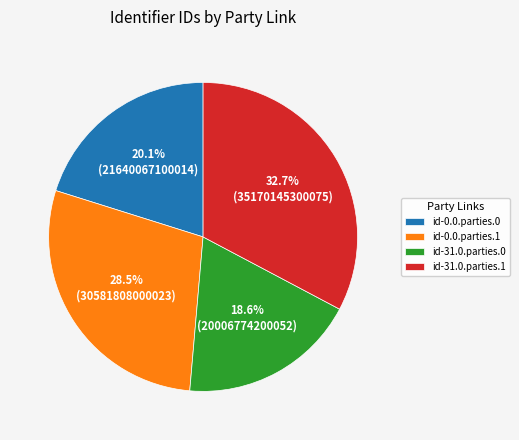

Rank the categories by value from lowest to highest.

id-31.0.parties.0, id-0.0.parties.0, id-0.0.parties.1, id-31.0.parties.1